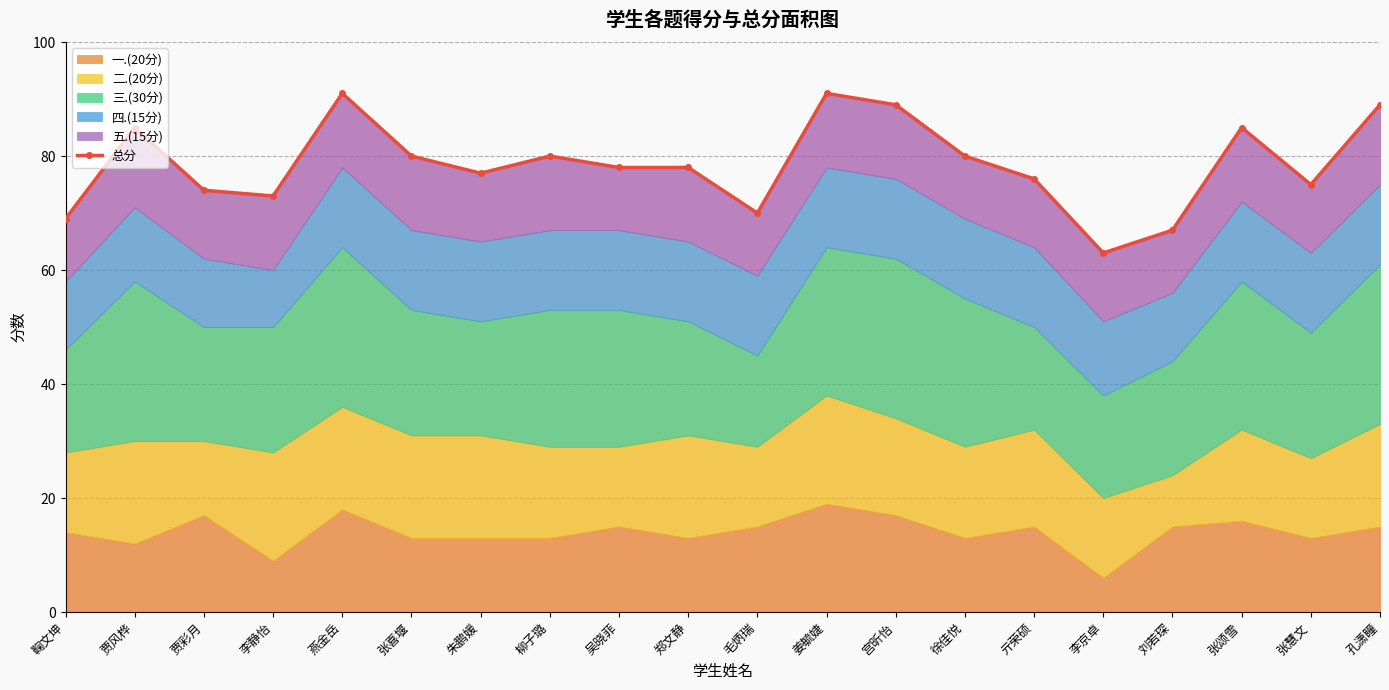

Which category has the highest value across all series?

燕金岳